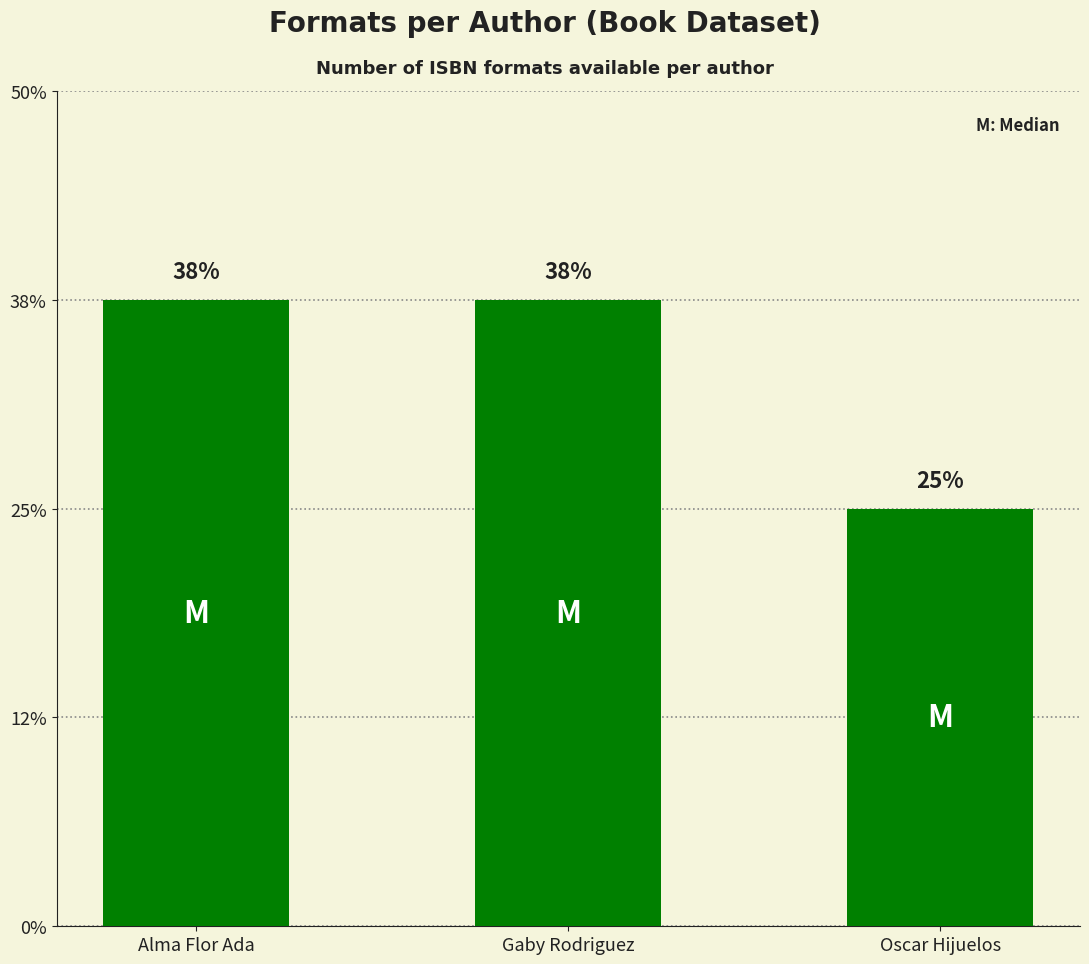

Does the chart contain any negative values?

No